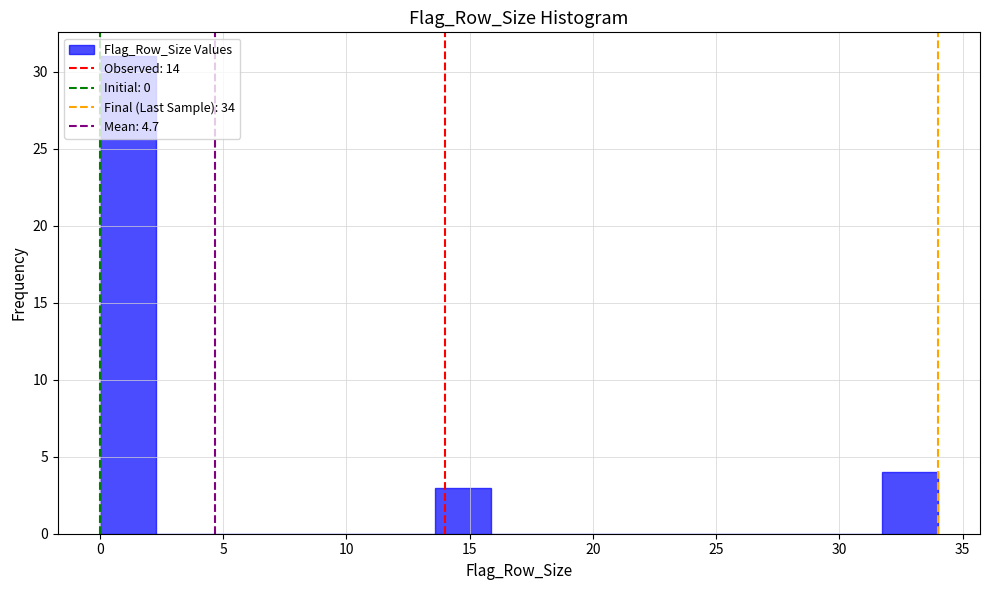

Over which range of the x-axis is the bar tallest?

0.0 to 2.5